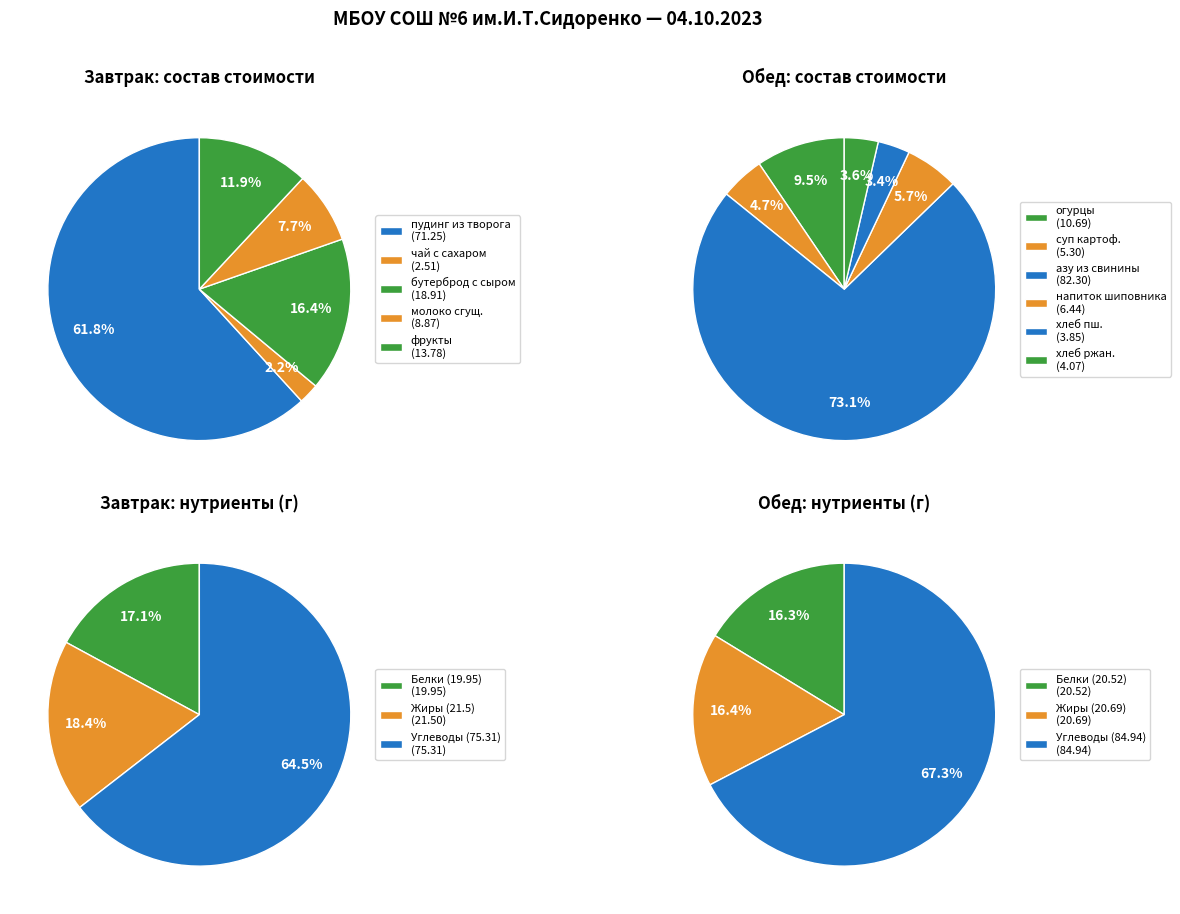

Is it true that Обед is 59% of the pie?

False